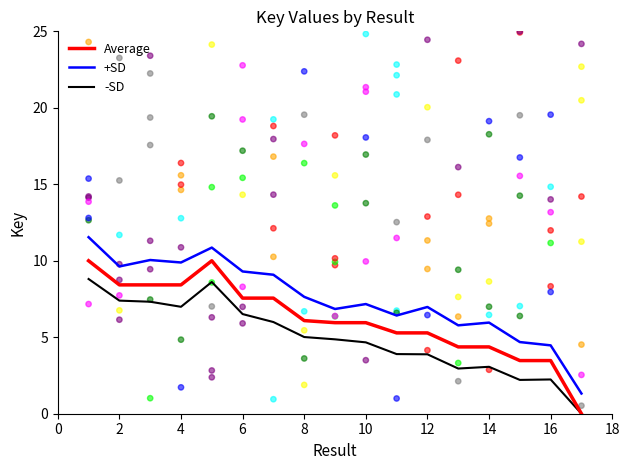

True or false: +SD and -SD cross at least once.

False